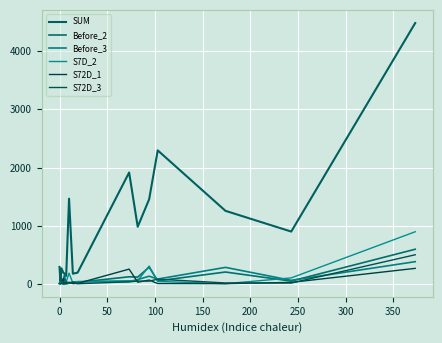

What is the difference between the maximum and minimum values in the Before_2 series?

594.0